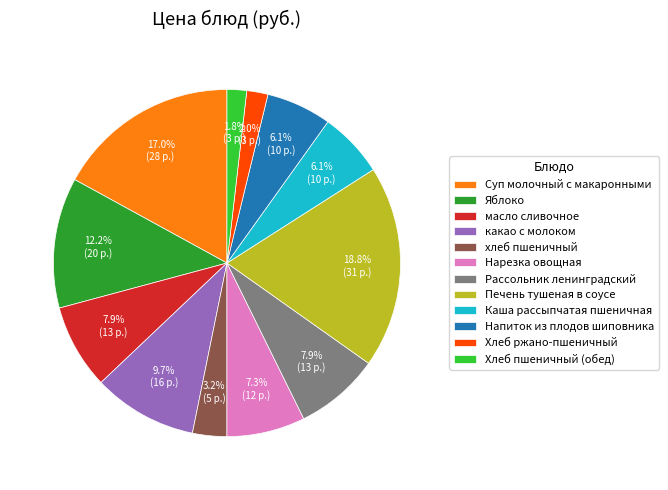

To the nearest percent, what percentage of the pie is Напиток из плодов шиповника?

6%